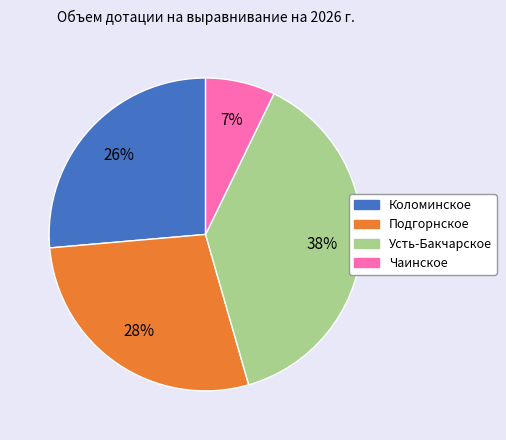

What percentage is the Усть-Бакчарское slice, to the nearest percent?

38%